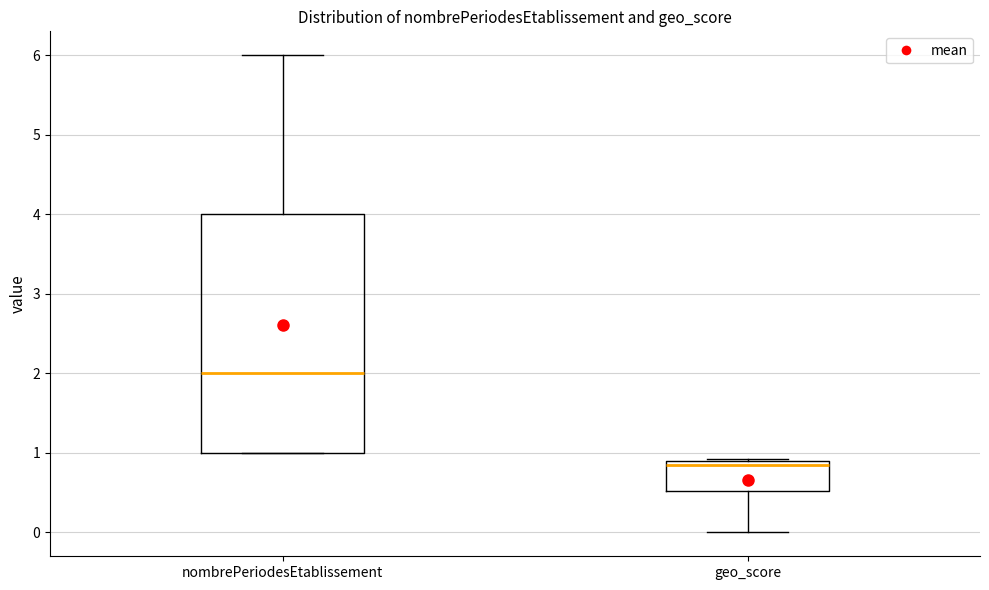

Reading left to right, transcribe this box plot: for each box, give where its median line is, the range the box spans, and where its two whiskers end, as read against the y-axis. The values are not printed on the chart, so give them approximately, as read against the axis.

nombrePeriodesEtablissement: median 2.0, box 1.0 to 4.0, whiskers 1.0 to 6.0
geo_score: median 0.9 (just below the box's upper edge), box 0.5 to 0.9, whiskers 0.0 to 0.9